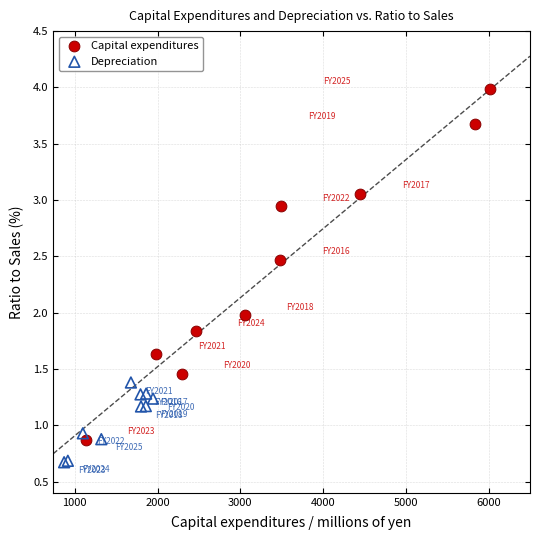

Which series contains the lowest Y value?

Depreciation